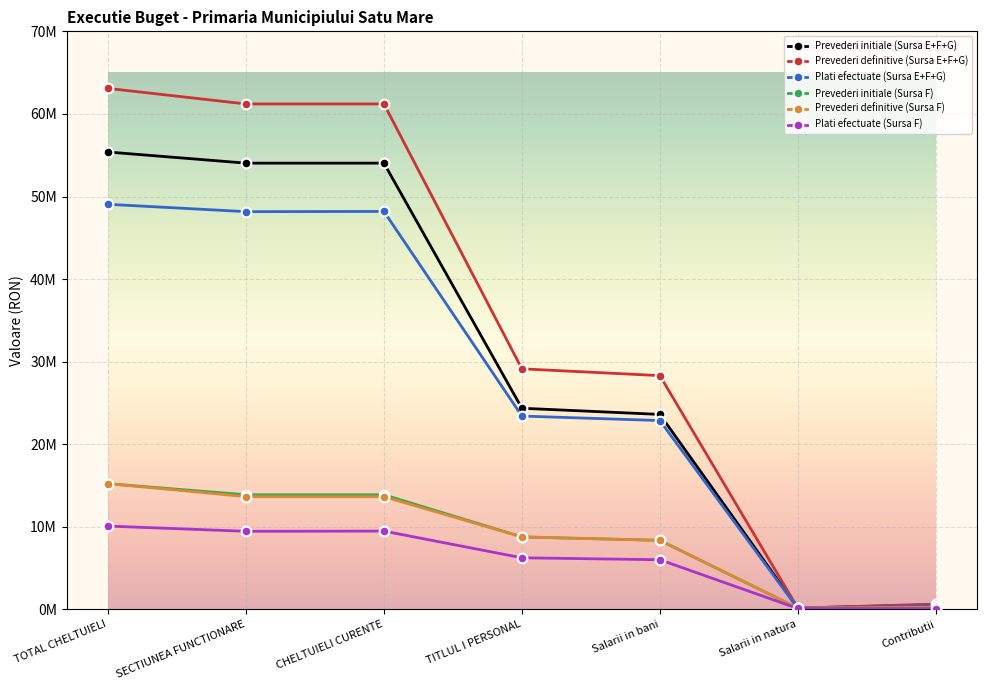

What is the value of the Prevederi definitive (Sursa E+F+G) point at the 2nd from the left?

61206781